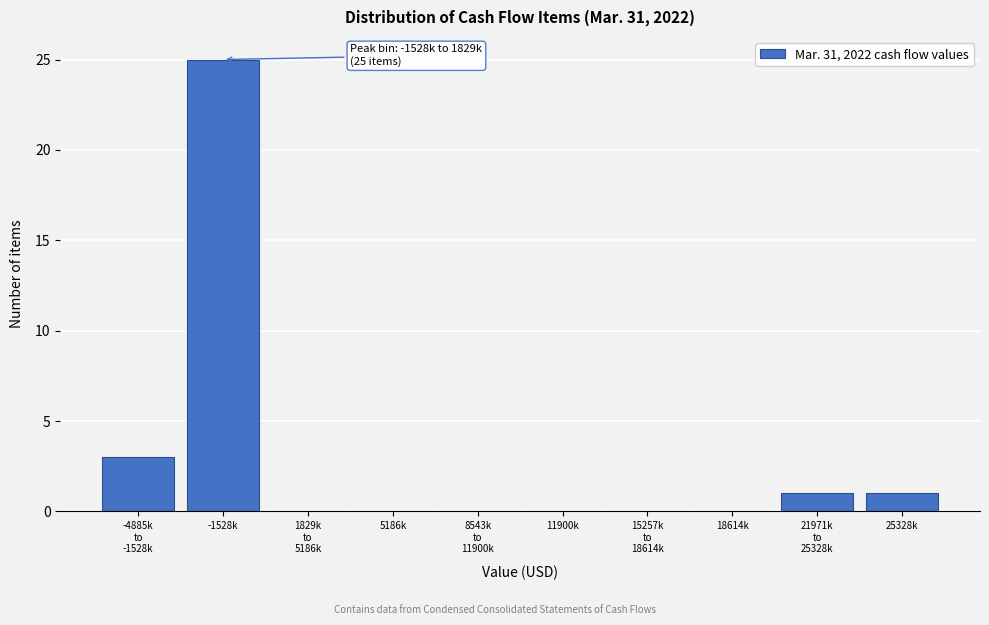

The chart shows a value of 1 at 25328k. True or false?

True